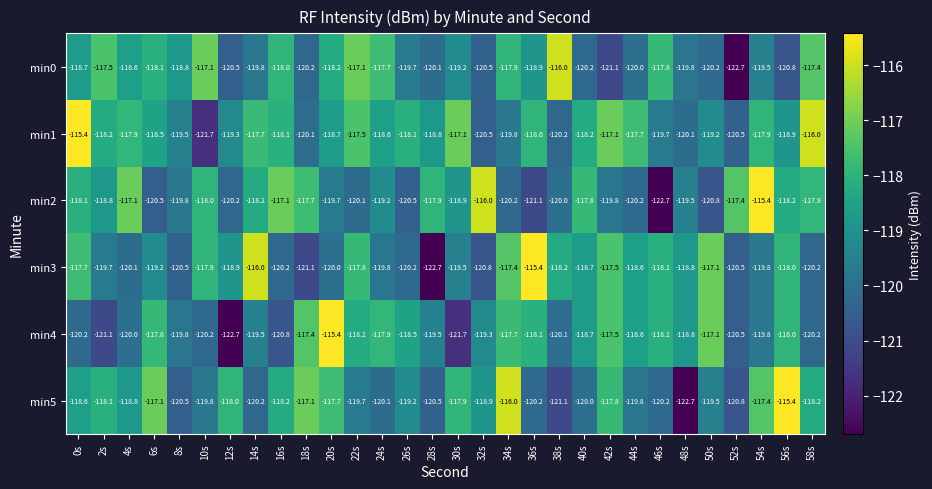

How many data points does each series have?

30